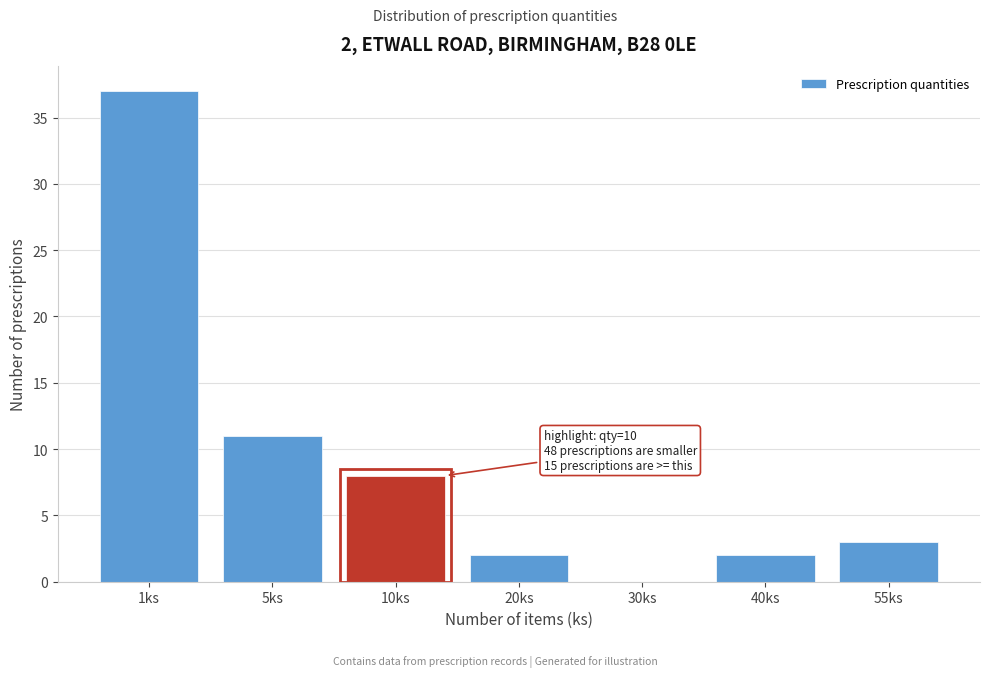

Reading left to right, extract all data points from this chart.

1ks=37	5ks=11	10ks=8	20ks=2	30ks=0	40ks=2	55ks=3